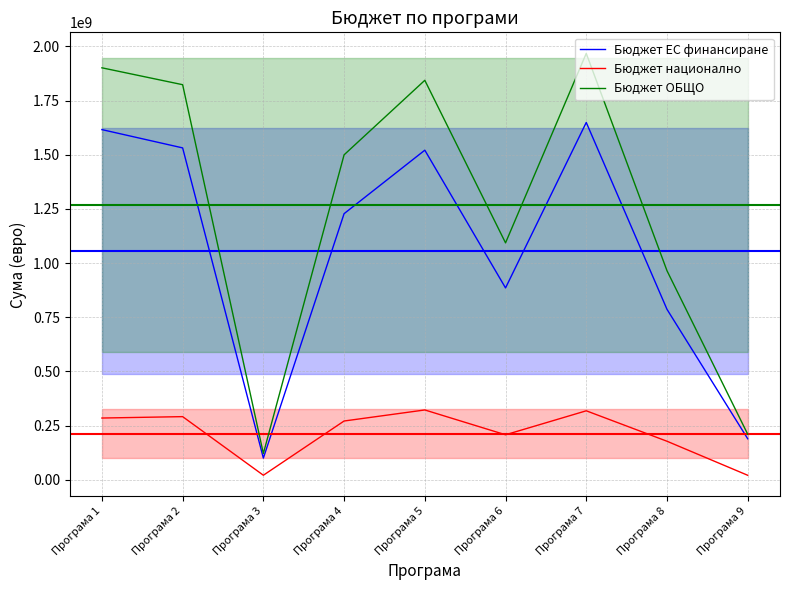

What is the difference between the maximum and second lowest values in the Бюджет ЕС финансиране series?

1459497711